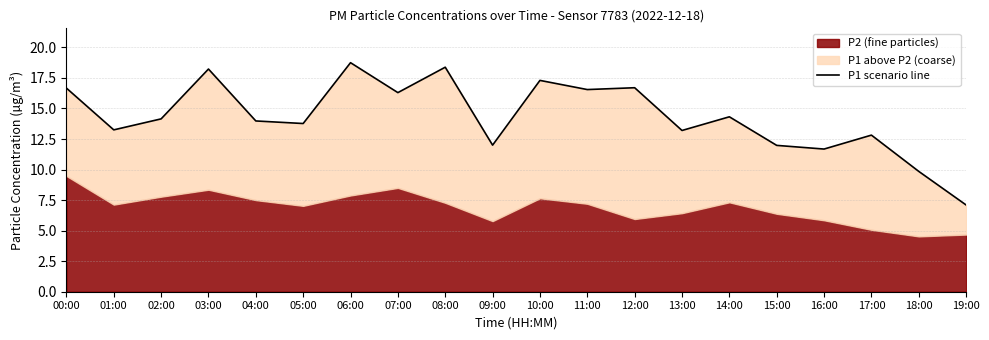

How many interior local peaks (higher than both neighbors) does the data have?

7